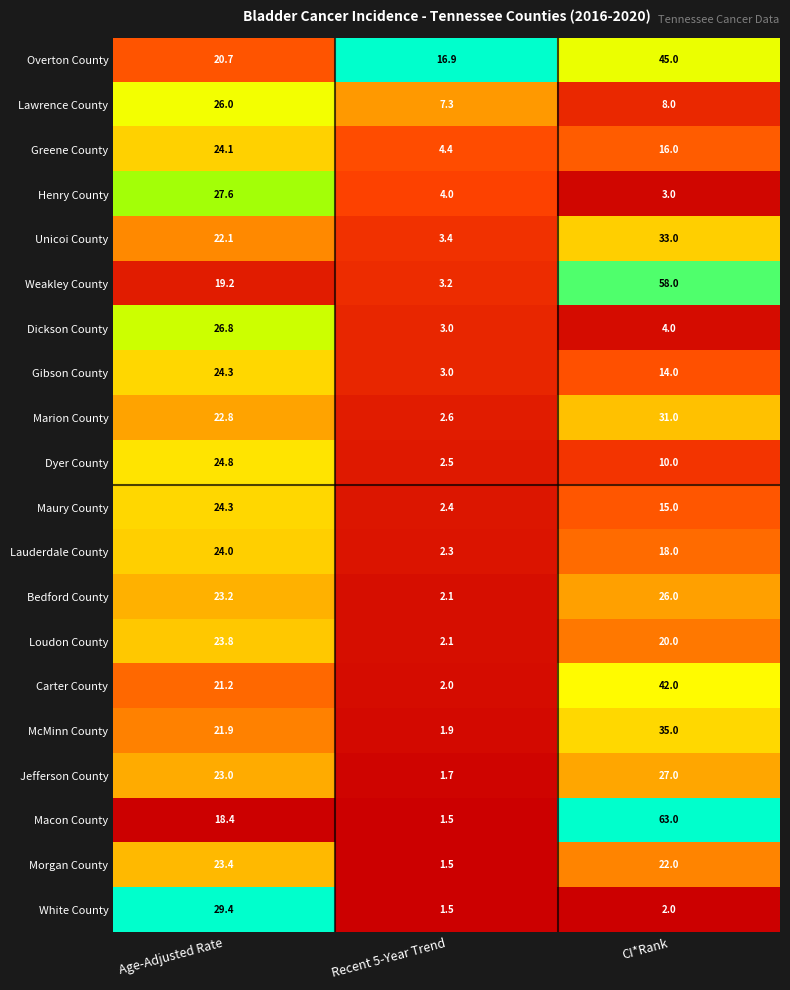

Rank the categories by White County value from highest to lowest.

Age-Adjusted Rate, CI*Rank, Recent 5-Year Trend